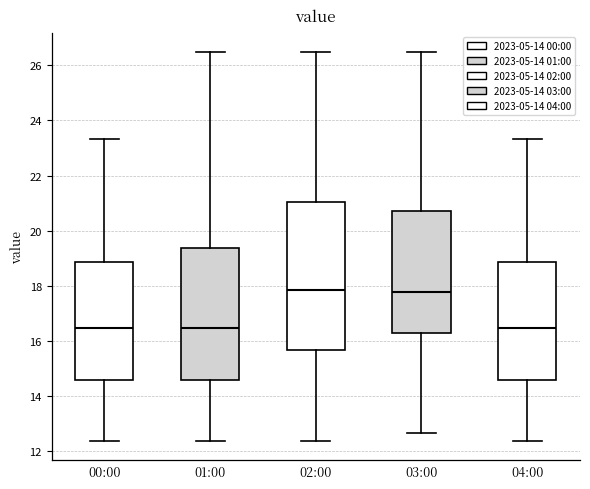

Reading left to right, transcribe this box plot: for each box, give where its median line is, the range the box spans, and where its two whiskers end, as read against the y-axis. The values are not printed on the chart, so give them approximately, as read against the axis.

00:00: median 16.4, box 14.6 to 18.8, whiskers 12.4 to 23.4
01:00: median 16.4, box 14.6 to 19.4, whiskers 12.4 to 26.4
02:00: median 17.8, box 15.6 to 21.0, whiskers 12.4 to 26.4
03:00: median 17.8, box 16.2 to 20.6, whiskers 12.6 to 26.4
04:00: median 16.4, box 14.6 to 18.8, whiskers 12.4 to 23.4